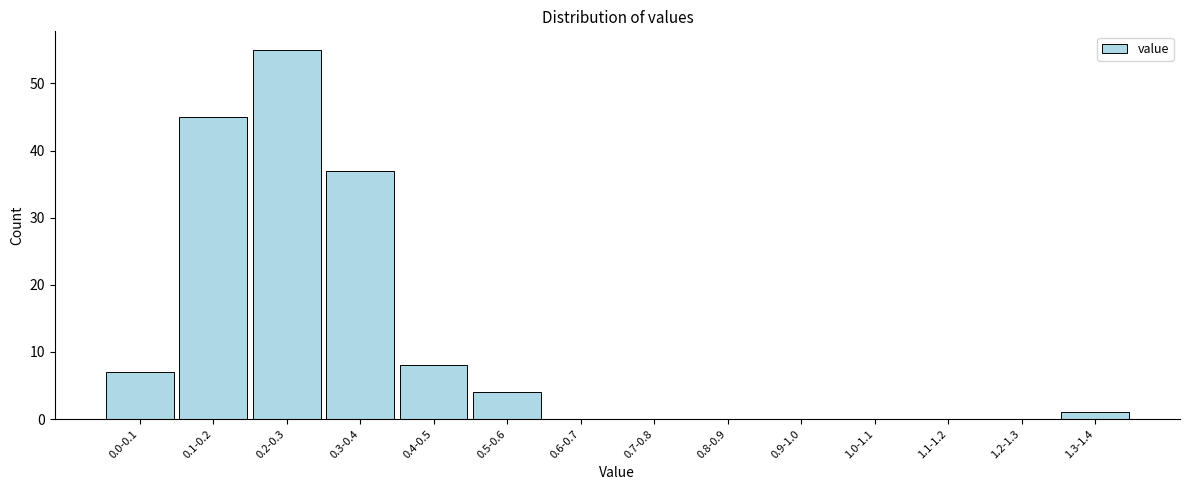

Reading left to right, transcribe all the data shown in this chart.

0.0-0.1=7	0.1-0.2=45	0.2-0.3=55	0.3-0.4=37	0.4-0.5=8	0.5-0.6=4	0.6-0.7=0	0.7-0.8=0	0.8-0.9=0	0.9-1.0=0	1.0-1.1=0	1.1-1.2=0	1.2-1.3=0	1.3-1.4=1